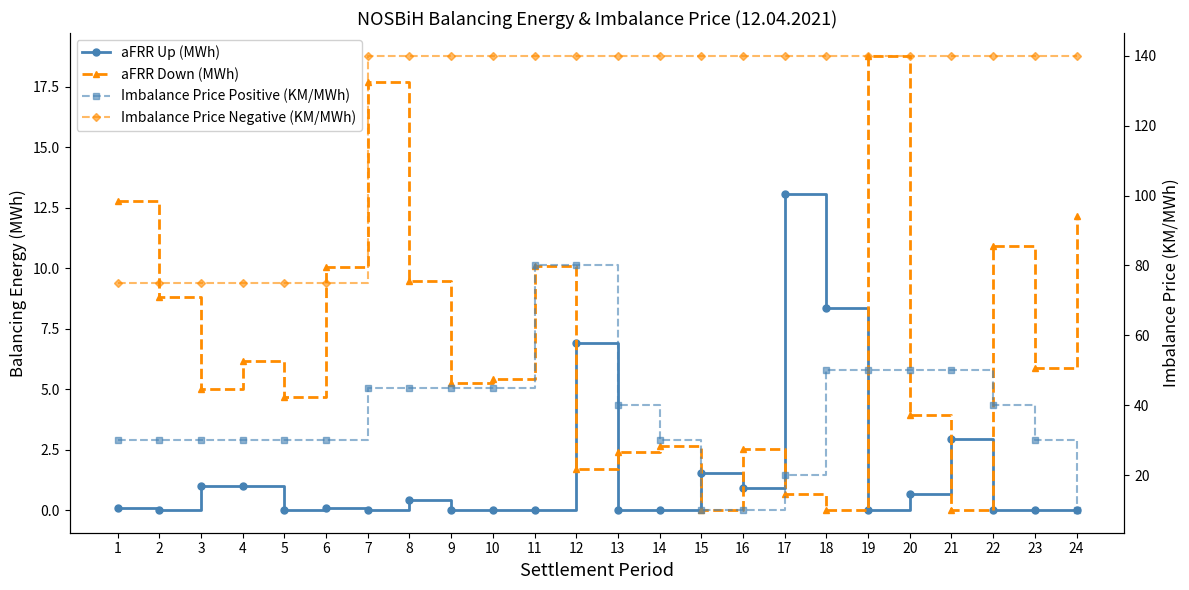

Reading left to right, list all the values displayed in this chart.

aFRR Up (MWh): 1=0.1	2=0.0	3=1.0	4=1.0	5=0.0	6=0.1	7=0.0	8=0.4	9=0.0	10=0.0	11=0.0	12=6.9	13=0.0	14=0.0	15=1.6	16=0.9	17=13.1	18=8.3	19=0.0	20=0.7	21=2.9	22=0.0	23=0.0	24=0.0
aFRR Down (MWh): 1=12.8	2=8.8	3=5.0	4=6.2	5=4.7	6=10.1	7=17.7	8=9.5	9=5.2	10=5.4	11=10.1	12=1.7	13=2.4	14=2.7	15=0.0	16=2.5	17=0.7	18=0.0	19=18.8	20=3.9	21=0.0	22=10.9	23=5.8	24=12.1
Imbalance Price Positive (KM/MWh): 1=30.0	2=30.0	3=30.0	4=30.0	5=30.0	6=30.0	7=45.0	8=45.0	9=45.0	10=45.0	11=80.0	12=80.0	13=40.0	14=30.0	15=10.0	16=10.0	17=20.0	18=50.0	19=50.0	20=50.0	21=50.0	22=40.0	23=30.0	24=10.0
Imbalance Price Negative (KM/MWh): 1=75.0	2=75.0	3=75.0	4=75.0	5=75.0	6=75.0	7=140.0	8=140.0	9=140.0	10=140.0	11=140.0	12=140.0	13=140.0	14=140.0	15=140.0	16=140.0	17=140.0	18=140.0	19=140.0	20=140.0	21=140.0	22=140.0	23=140.0	24=140.0